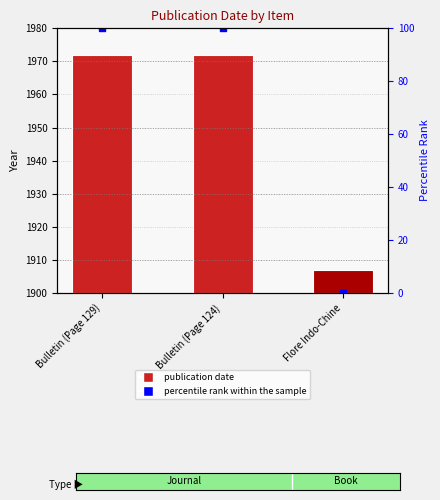

The value of percentile rank within the sample at Bulletin (Page 129) is 146. True or false?

False